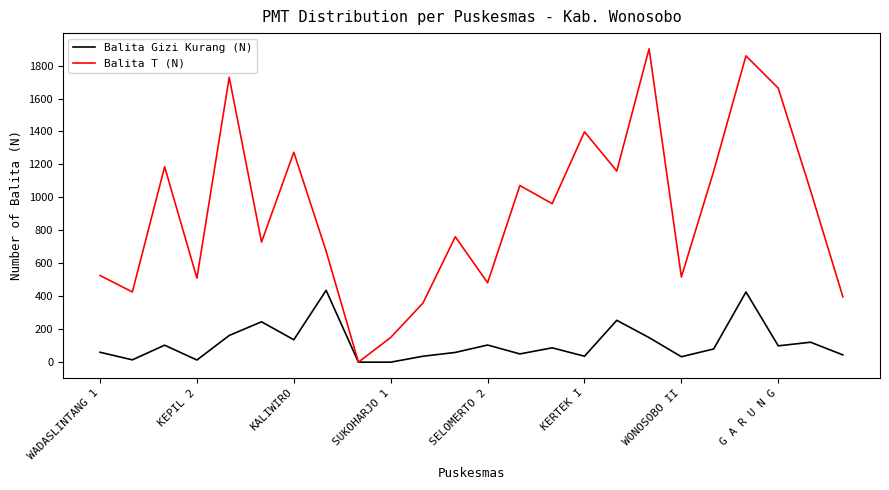

Which series has the widest spread of values?

Balita T (N)